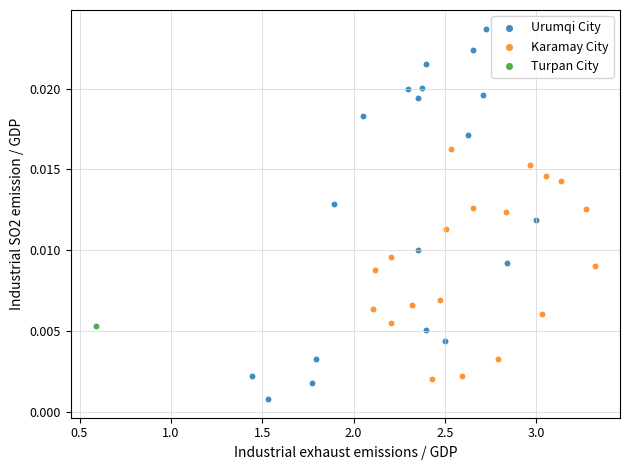

Which series reaches the minimum Y coordinate?

Urumqi City